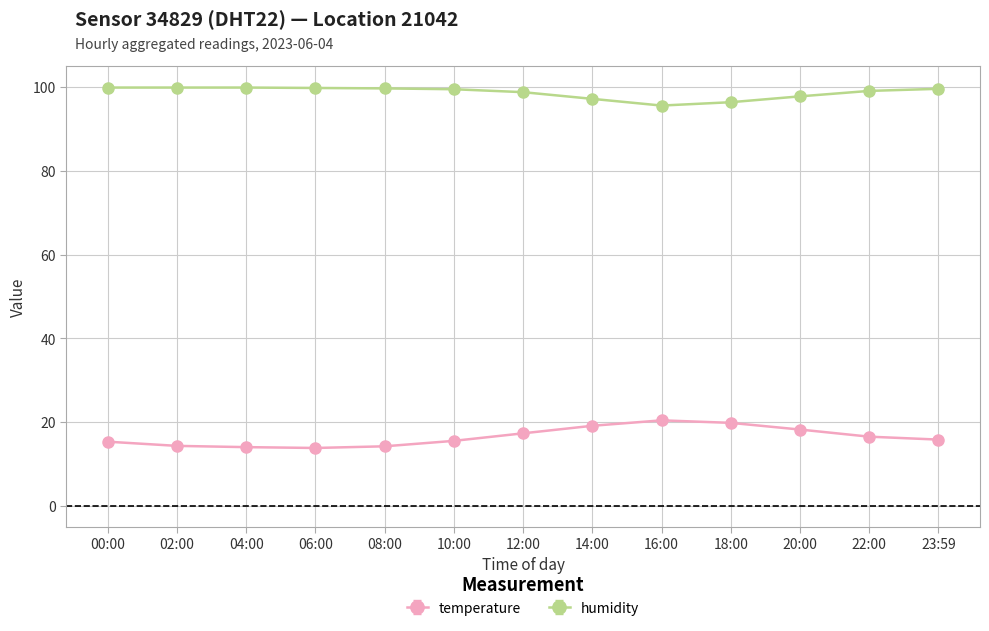

What is the sum of all humidity values?

1283.2